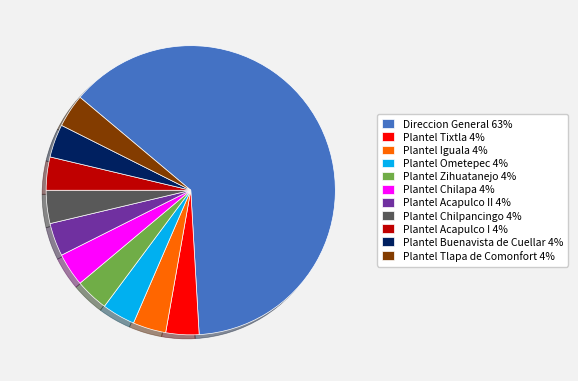

What is the largest slice in the pie chart?

Direccion General 63%